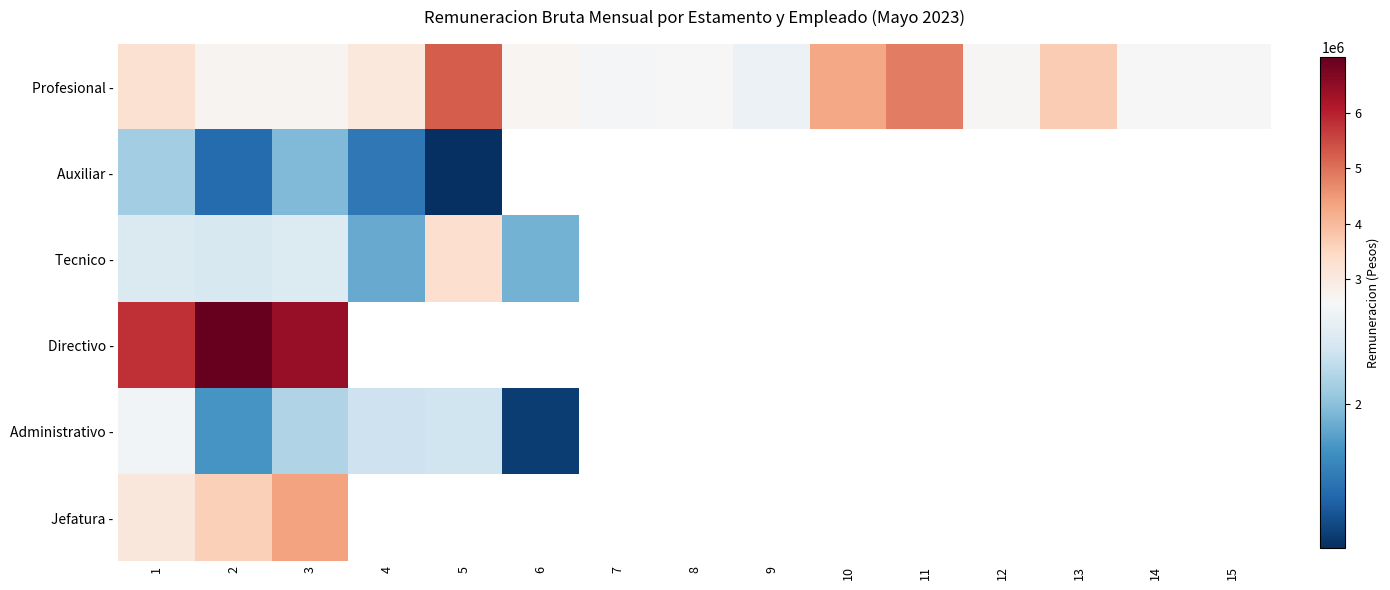

How many categories are shown in the chart?

15